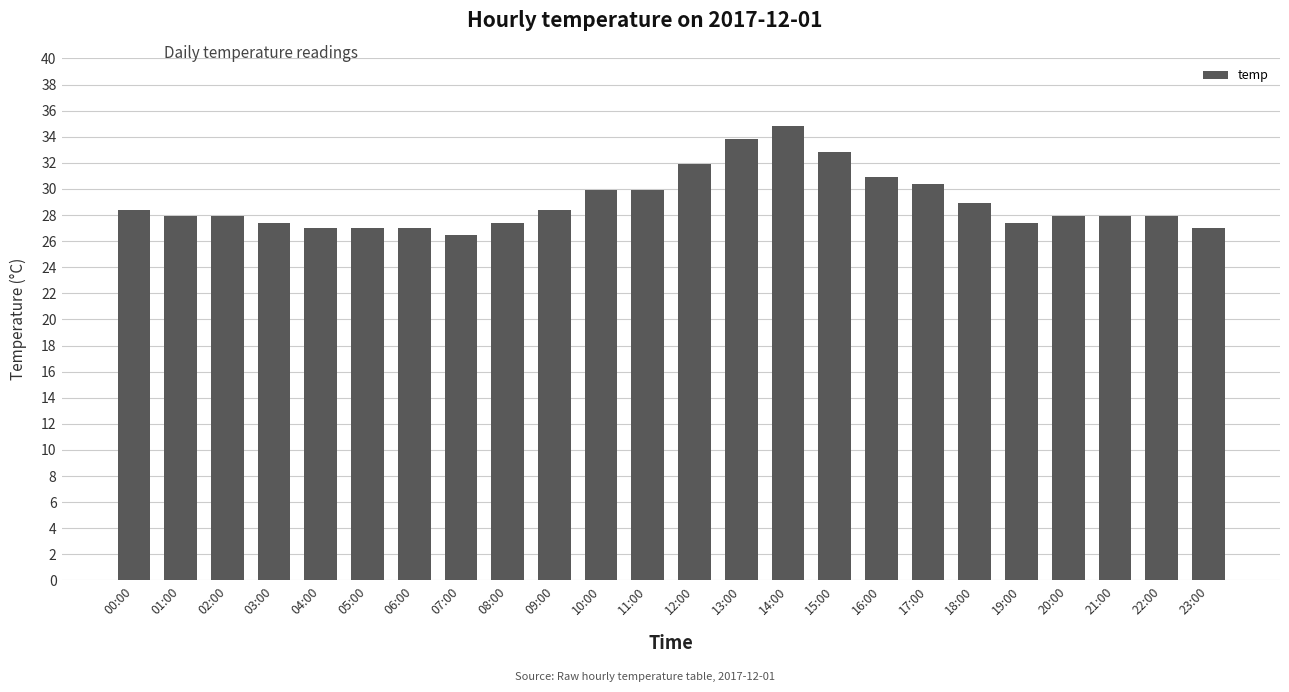

The chart shows a value of 27.0 at 05:00. True or false?

True